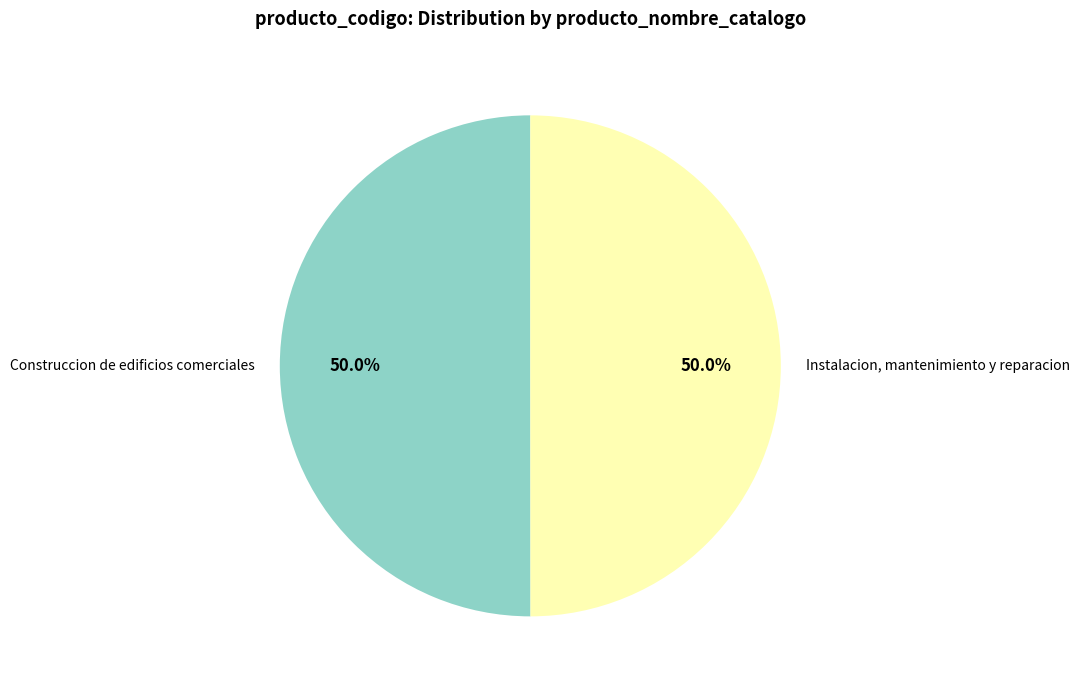

Combined, what portion of the pie is Instalacion, mantenimiento y reparacion and Construccion de edificios comerciales?

100.0%